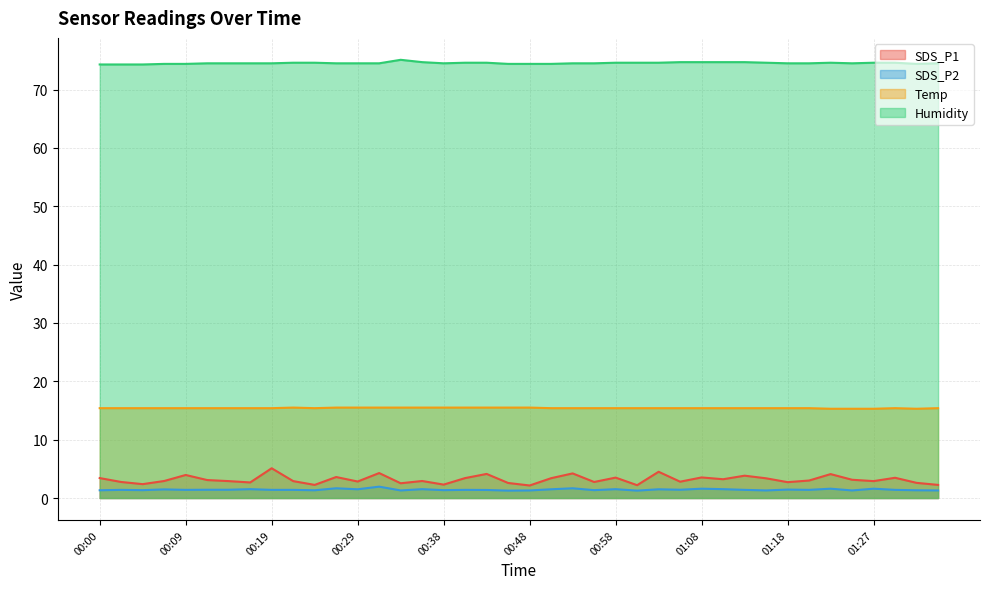

Between 01:03 and 00:38, which is larger?

01:03